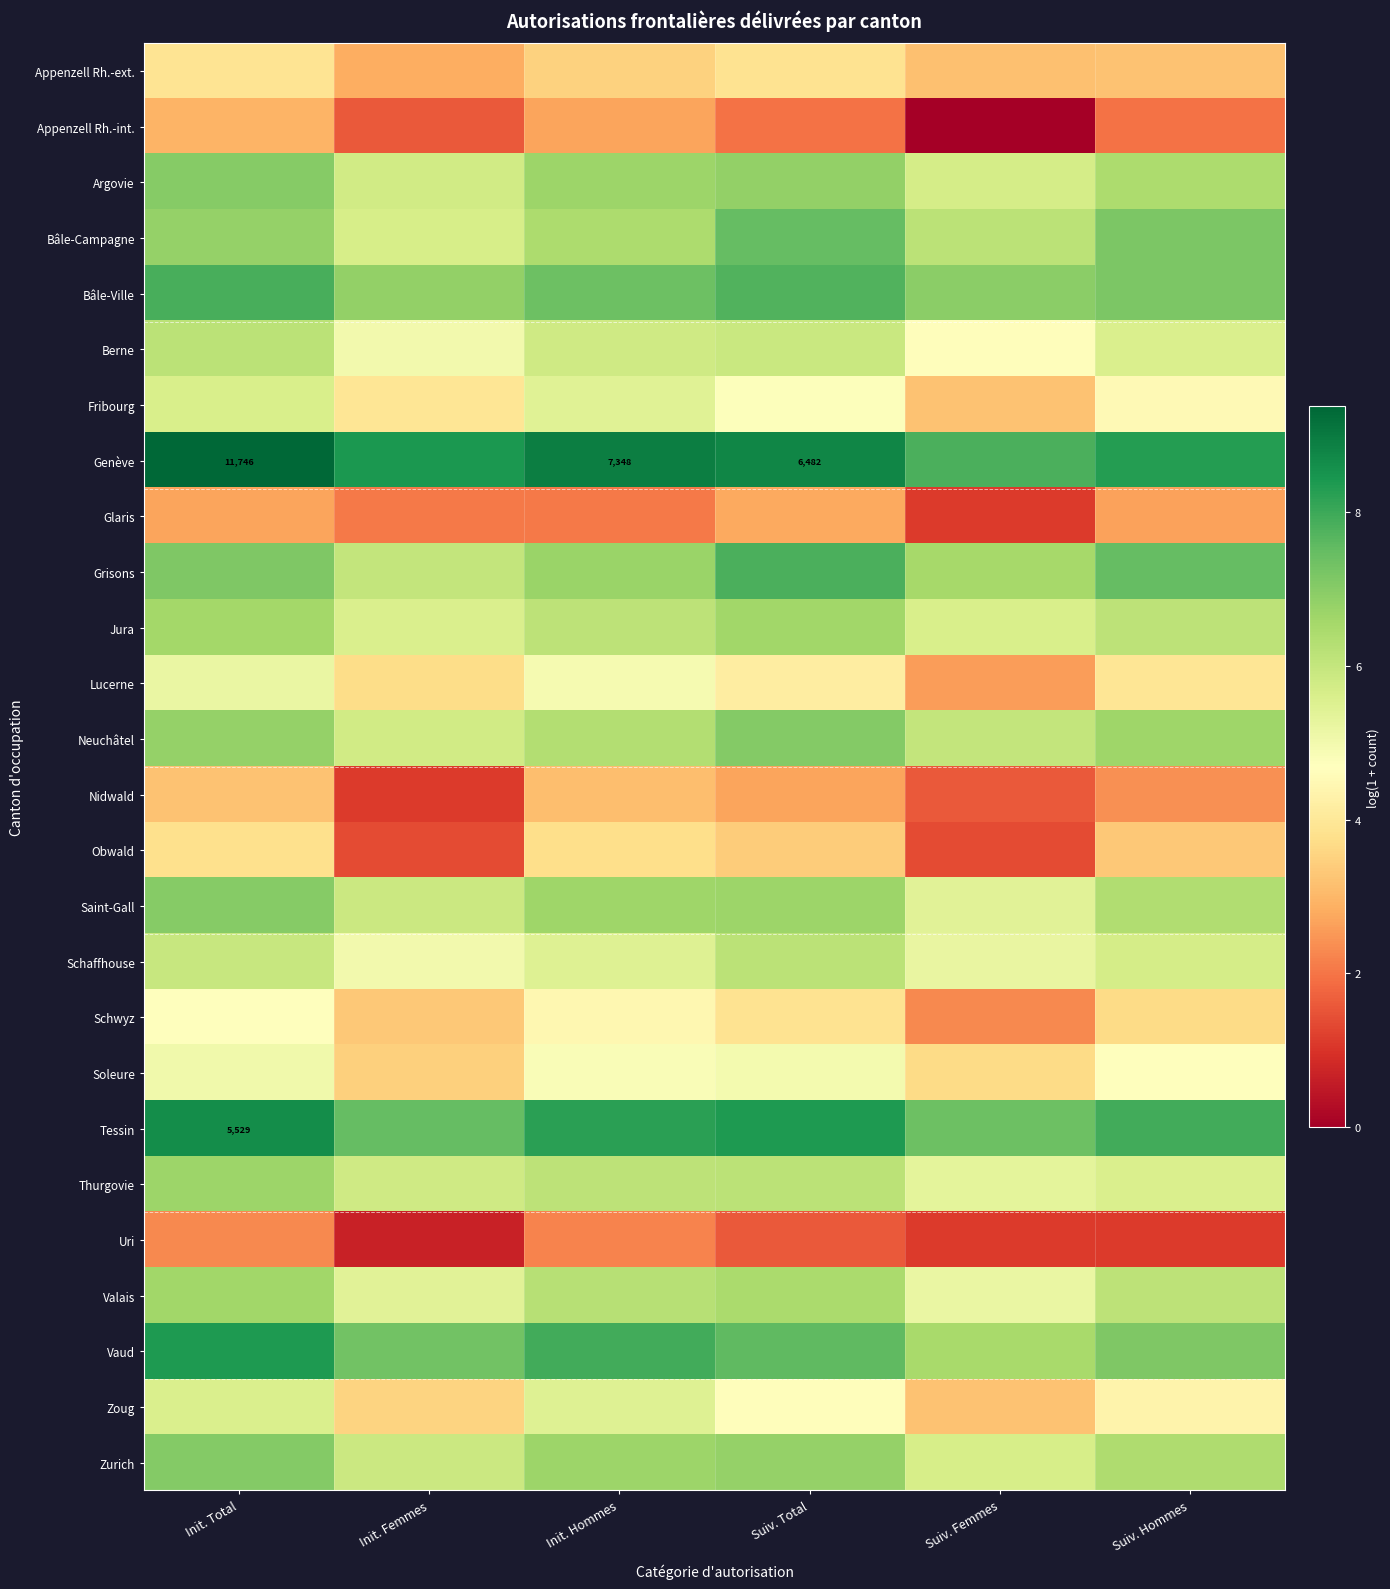

The value of Berne at Init. Total is 1.5. True or false?

False